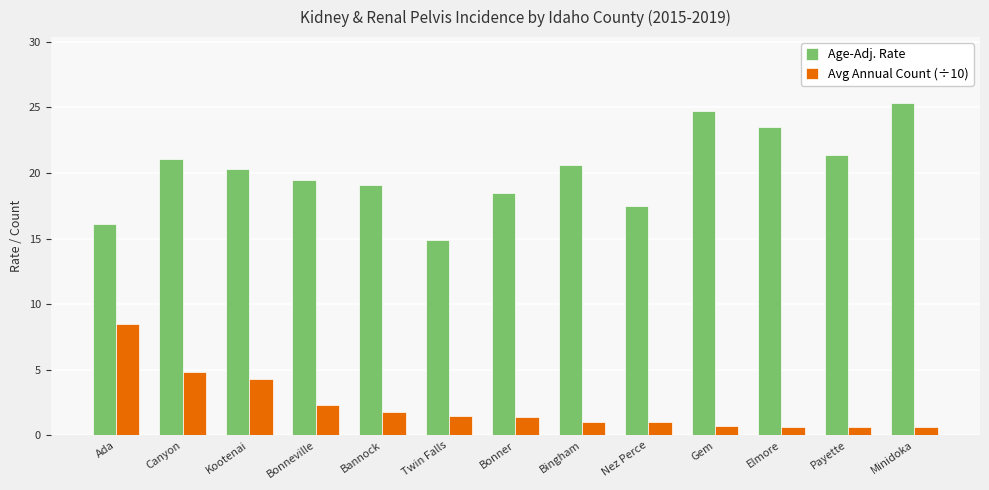

True or false: Avg Annual Count (÷10) has a value of 1.8 at Bannock.

True